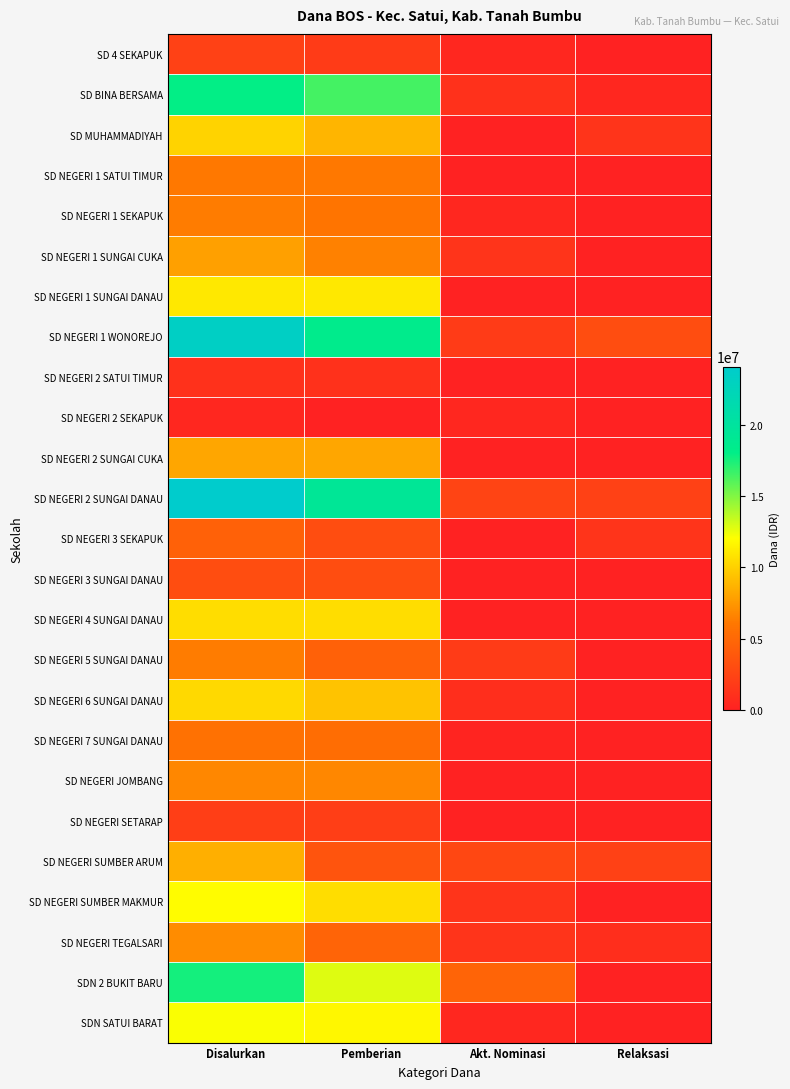

Reading right to left, extract all data points from this chart.

SD 4 SEKAPUK: Relaksasi=0	Akt. Nominasi=450000	Pemberian=1800000	Disalurkan=2250000
SD BINA BERSAMA: Relaksasi=450000	Akt. Nominasi=1125000	Pemberian=16425000	Disalurkan=18000000
SD MUHAMMADIYAH: Relaksasi=1350000	Akt. Nominasi=0	Pemberian=8775000	Disalurkan=10125000
SD NEGERI 1 SATUI TIMUR: Relaksasi=0	Akt. Nominasi=0	Pemberian=6075000	Disalurkan=6075000
SD NEGERI 1 SEKAPUK: Relaksasi=0	Akt. Nominasi=450000	Pemberian=5850000	Disalurkan=6300000
SD NEGERI 1 SUNGAI CUKA: Relaksasi=0	Akt. Nominasi=1350000	Pemberian=6525000	Disalurkan=7875000
SD NEGERI 1 SUNGAI DANAU: Relaksasi=0	Akt. Nominasi=0	Pemberian=11025000	Disalurkan=11025000
SD NEGERI 1 WONOREJO: Relaksasi=3150000	Akt. Nominasi=1800000	Pemberian=18450000	Disalurkan=23400000
SD NEGERI 2 SATUI TIMUR: Relaksasi=0	Akt. Nominasi=0	Pemberian=1125000	Disalurkan=1125000
SD NEGERI 2 SEKAPUK: Relaksasi=0	Akt. Nominasi=450000	Pemberian=0	Disalurkan=450000
SD NEGERI 2 SUNGAI CUKA: Relaksasi=0	Akt. Nominasi=0	Pemberian=8100000	Disalurkan=8100000
SD NEGERI 2 SUNGAI DANAU: Relaksasi=2250000	Akt. Nominasi=2475000	Pemberian=19350000	Disalurkan=24075000
SD NEGERI 3 SEKAPUK: Relaksasi=1350000	Akt. Nominasi=0	Pemberian=3150000	Disalurkan=4500000
SD NEGERI 3 SUNGAI DANAU: Relaksasi=0	Akt. Nominasi=0	Pemberian=3150000	Disalurkan=3150000
SD NEGERI 4 SUNGAI DANAU: Relaksasi=0	Akt. Nominasi=0	Pemberian=10575000	Disalurkan=10575000
SD NEGERI 5 SUNGAI DANAU: Relaksasi=0	Akt. Nominasi=1800000	Pemberian=4500000	Disalurkan=6300000
SD NEGERI 6 SUNGAI DANAU: Relaksasi=0	Akt. Nominasi=900000	Pemberian=9450000	Disalurkan=10350000
SD NEGERI 7 SUNGAI DANAU: Relaksasi=0	Akt. Nominasi=225000	Pemberian=5400000	Disalurkan=5625000
SD NEGERI JOMBANG: Relaksasi=0	Akt. Nominasi=0	Pemberian=6750000	Disalurkan=6750000
SD NEGERI SETARAP: Relaksasi=0	Akt. Nominasi=0	Pemberian=2025000	Disalurkan=2025000
SD NEGERI SUMBER ARUM: Relaksasi=2250000	Akt. Nominasi=2700000	Pemberian=3600000	Disalurkan=8550000
SD NEGERI SUMBER MAKMUR: Relaksasi=0	Akt. Nominasi=1350000	Pemberian=10575000	Disalurkan=11925000
SD NEGERI TEGALSARI: Relaksasi=900000	Akt. Nominasi=1350000	Pemberian=4725000	Disalurkan=6975000
SDN 2 BUKIT BARU: Relaksasi=0	Akt. Nominasi=4725000	Pemberian=12825000	Disalurkan=17550000
SDN SATUI BARAT: Relaksasi=0	Akt. Nominasi=450000	Pemberian=11700000	Disalurkan=12150000